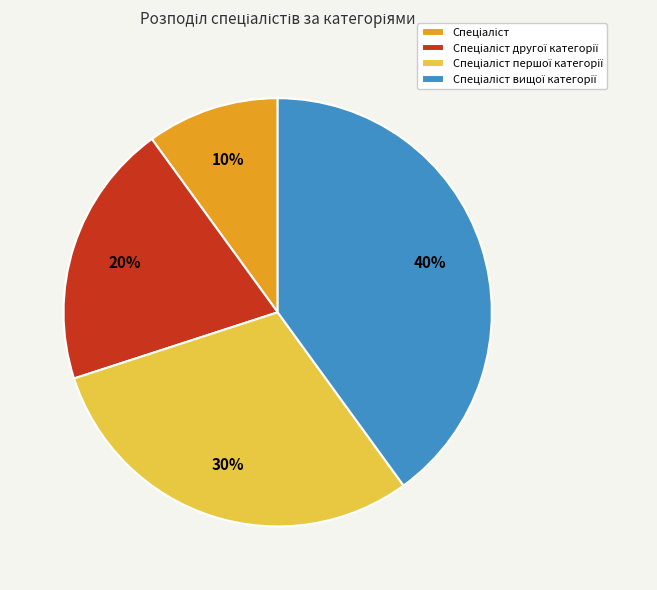

To the nearest percent, what is the average slice percentage?

25%